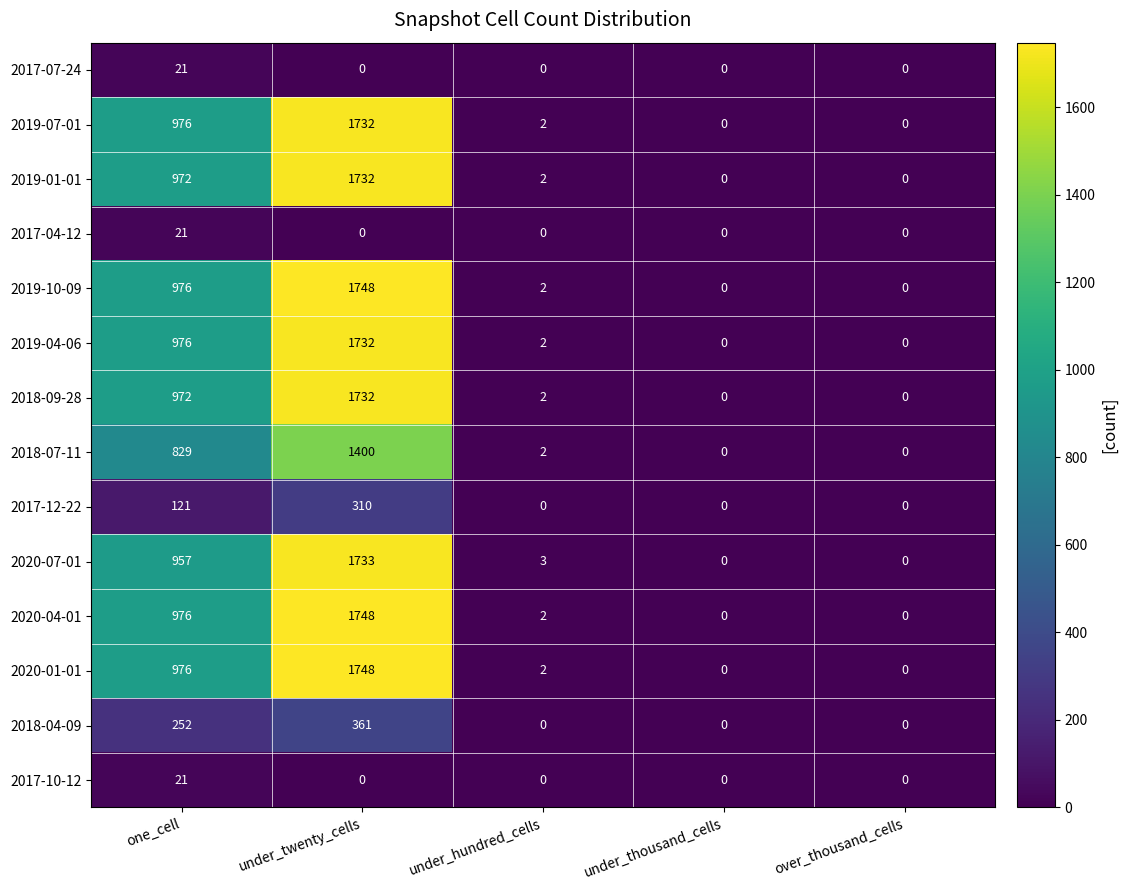

Is the value of 2018-07-11 at under_hundred_cells greater than the value of 2017-07-24 at under_twenty_cells?

Yes